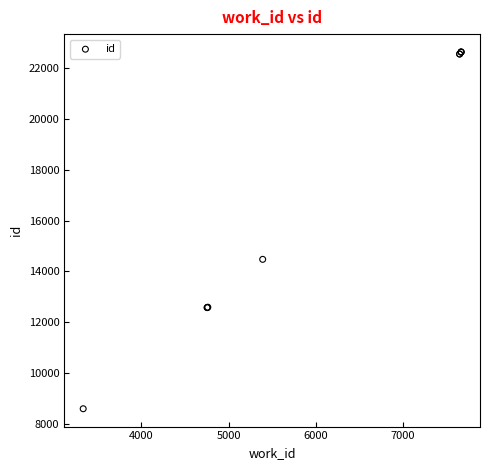

What Y value in the scatter plot is closest to 15617?

14477